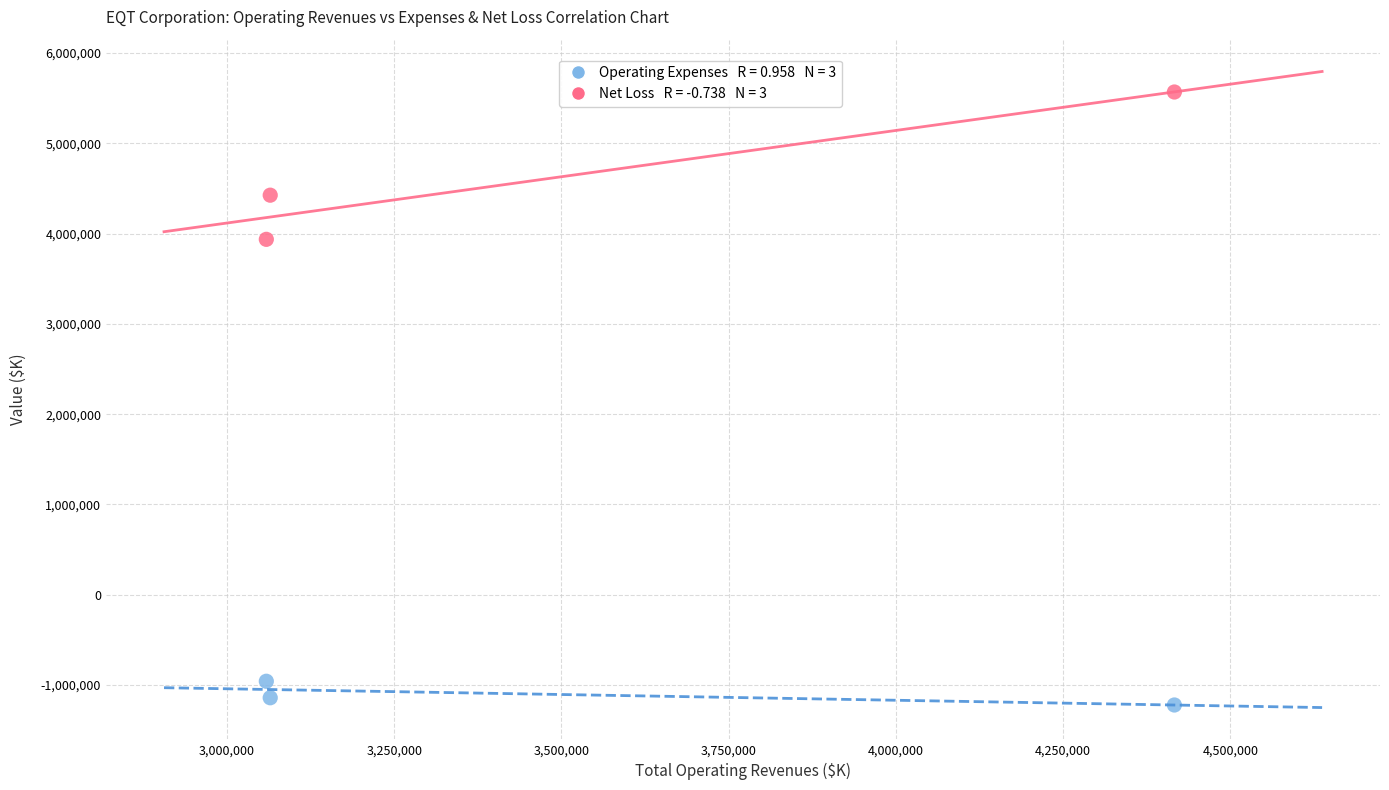

Across all data points, what is the average X value?

3513330